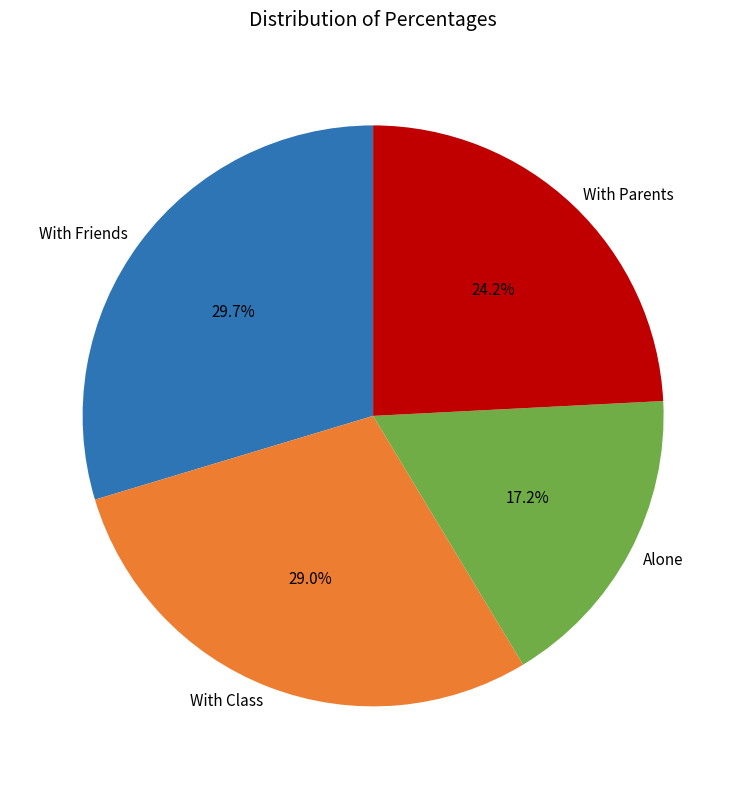

To the nearest percent, what is the average slice percentage?

25%